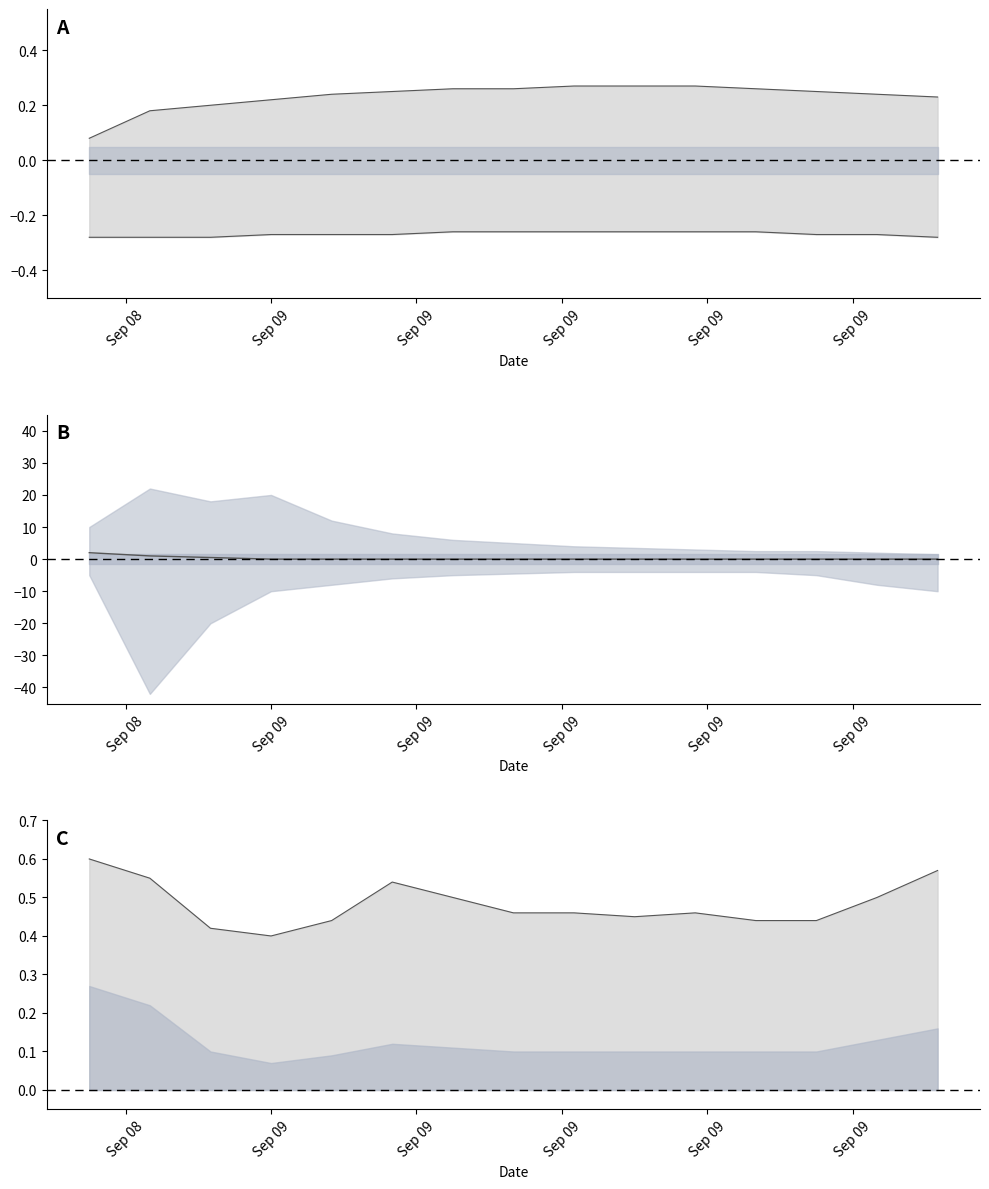

Which series has the largest total across all categories?

num_PILs upper